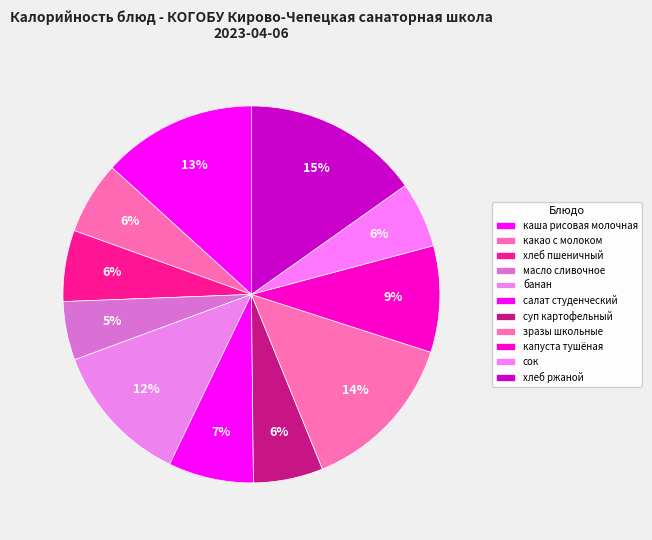

To the nearest percent, what is the difference between the largest and smallest slice percentages?

10%